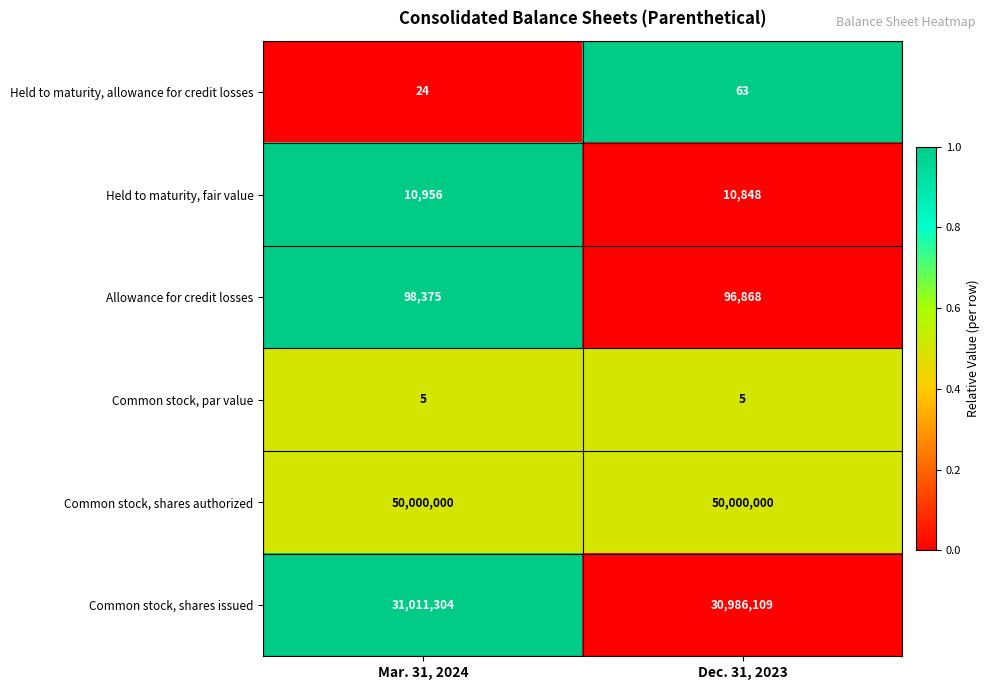

Reading left to right, what are all the values shown in this chart?

Held to maturity, allowance for credit losses: Mar. 31, 2024=24	Dec. 31, 2023=63
Held to maturity, fair value: Mar. 31, 2024=10956	Dec. 31, 2023=10848
Allowance for credit losses: Mar. 31, 2024=98375	Dec. 31, 2023=96868
Common stock, par value: Mar. 31, 2024=5	Dec. 31, 2023=5
Common stock, shares authorized: Mar. 31, 2024=50000000	Dec. 31, 2023=50000000
Common stock, shares issued: Mar. 31, 2024=31011304	Dec. 31, 2023=30986109